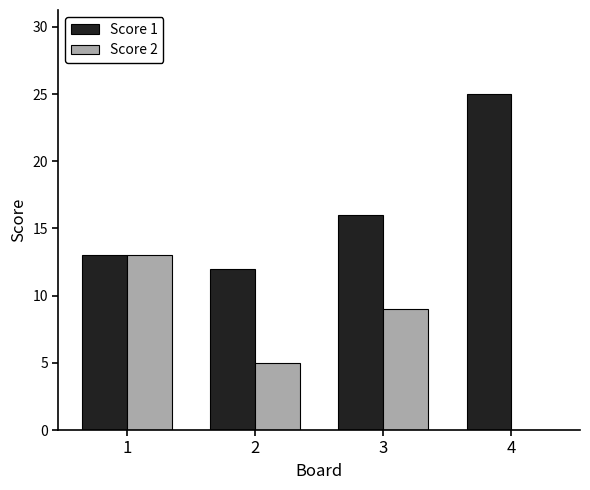

What is the sum of all Score 1 values?

66